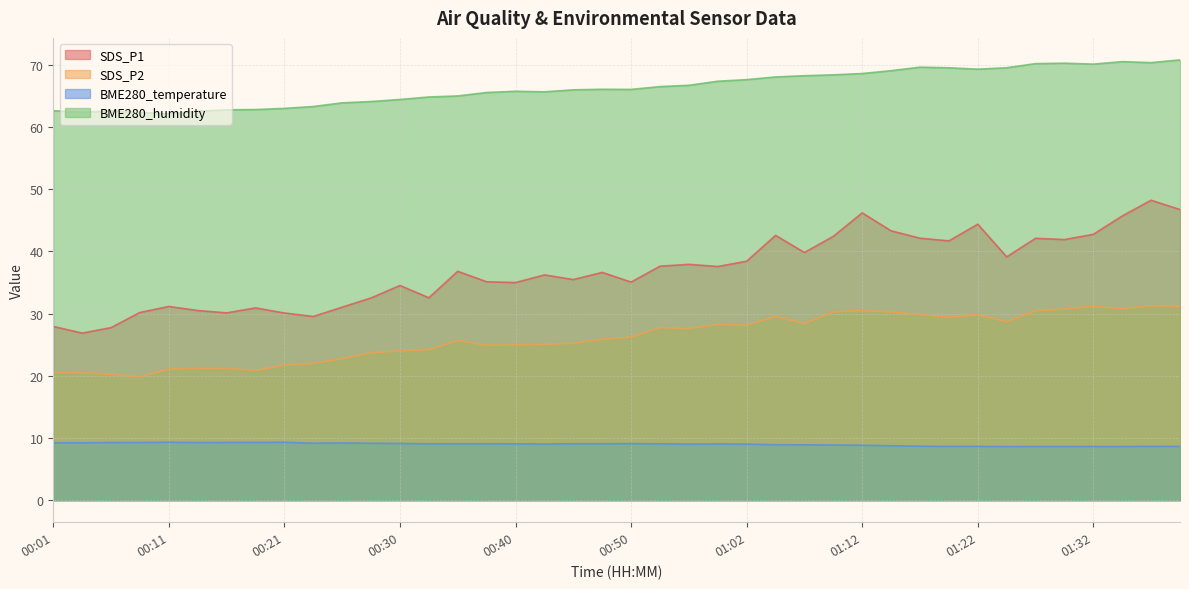

In SDS_P2, how many points are lower than both neighbors (excluding endpoints)?

9